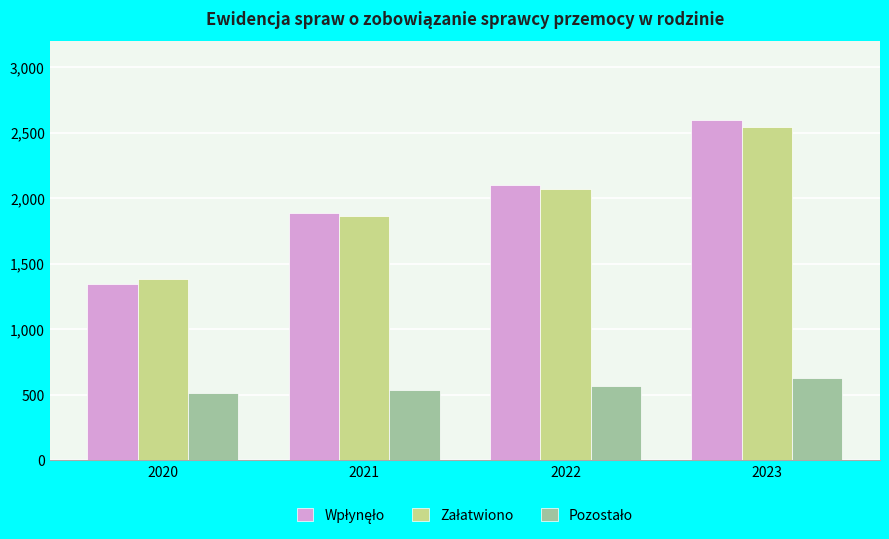

How many series are shown in this chart?

3